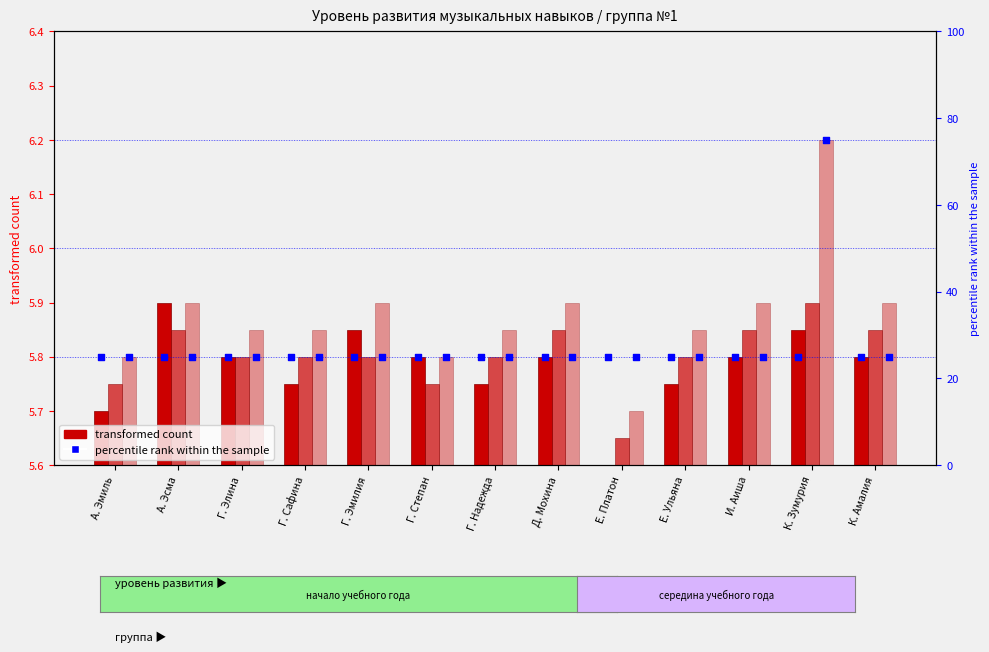

Which series has the largest total across all categories?

percentile rank within the sample